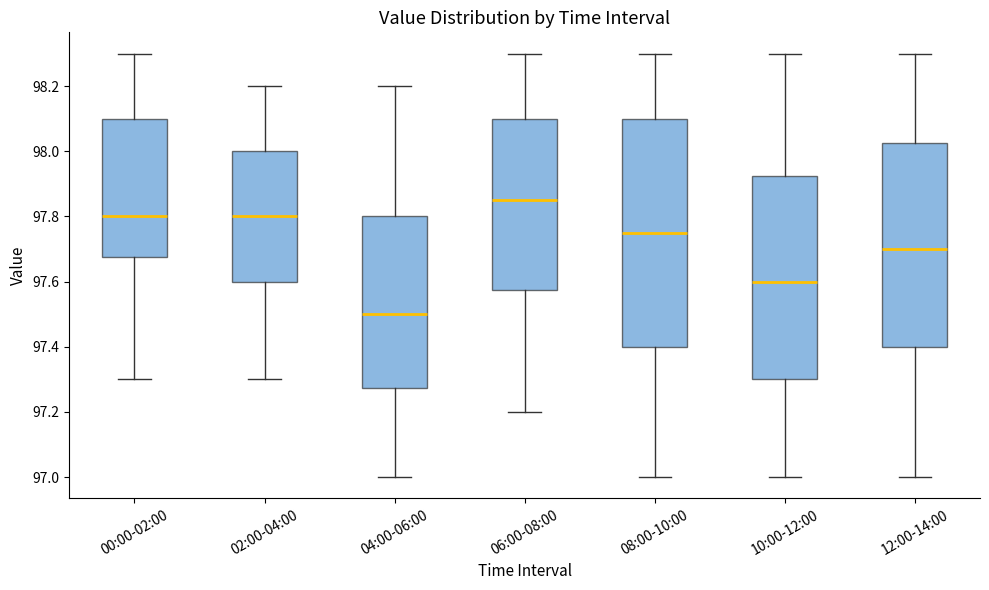

Comparing the boxes themselves (not the whiskers), which one is the tallest?

08:00-10:00